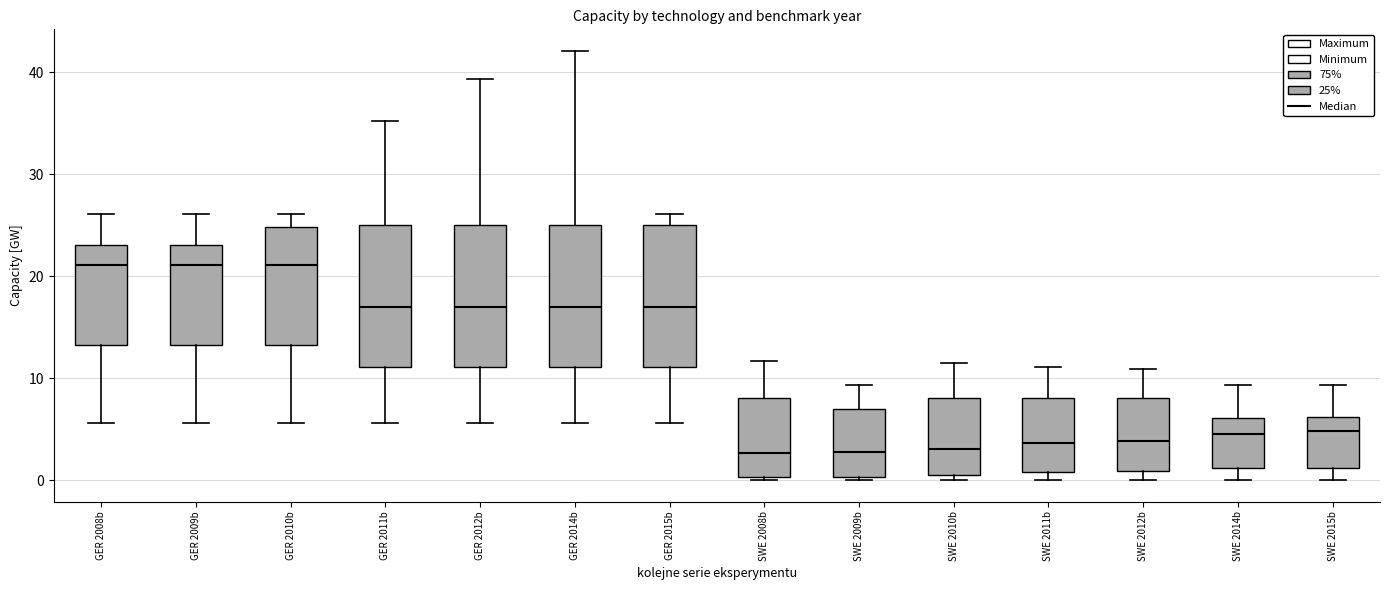

Reading left to right, transcribe this box plot: for each box, give where its median line is, the range the box spans, and where its two whiskers end, as read against the y-axis. The values are not printed on the chart, so give them approximately, as read against the axis.

GER 2008b: median 21, box 13 to 23, whiskers 6 to 26
GER 2009b: median 21, box 13 to 23, whiskers 6 to 26
GER 2010b: median 21, box 13 to 25, whiskers 6 to 26
GER 2011b: median 17, box 11 to 25, whiskers 6 to 35
GER 2012b: median 17, box 11 to 25, whiskers 6 to 39
GER 2014b: median 17, box 11 to 25, whiskers 6 to 42
GER 2015b: median 17, box 11 to 25, whiskers 6 to 26
SWE 2008b: median 3, box 0 to 8, whiskers 0 (just below the box's lower edge) to 12
SWE 2009b: median 3, box 0 to 7, whiskers 0 (just below the box's lower edge) to 9
SWE 2010b: median 3, box 0 to 8, whiskers 0 (just below the box's lower edge) to 11
SWE 2011b: median 4, box 1 to 8, whiskers 0 to 11
SWE 2012b: median 4, box 1 to 8, whiskers 0 to 11
SWE 2014b: median 4, box 1 to 6, whiskers 0 to 9
SWE 2015b: median 5, box 1 to 6, whiskers 0 to 9